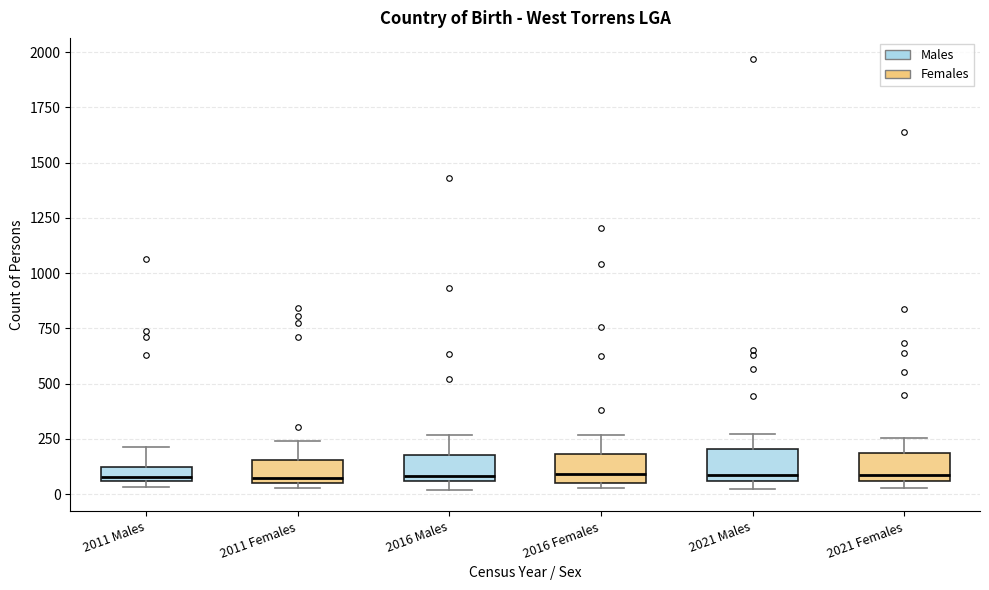

Where does the upper whisker of the box for 2011 Males end on the y-axis? The values are not printed on the chart, so give them approximately, as read against the axis.

200